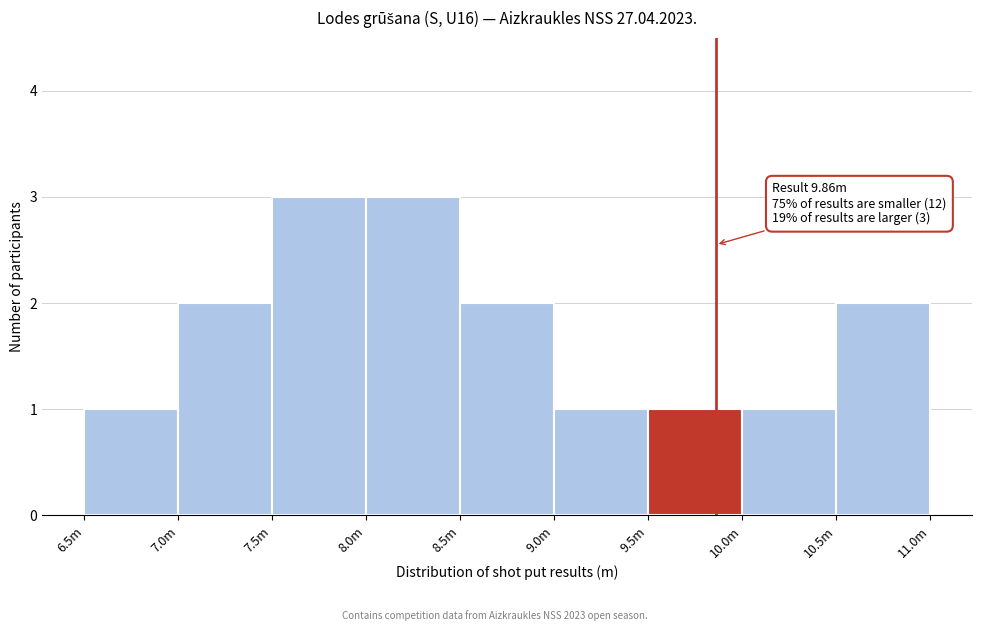

Reading right to left, extract all data points from this chart.

10.5m=2	10.0m=1	9.5m=1	9.0m=1	8.5m=2	8.0m=3	7.5m=3	7.0m=2	6.5m=1